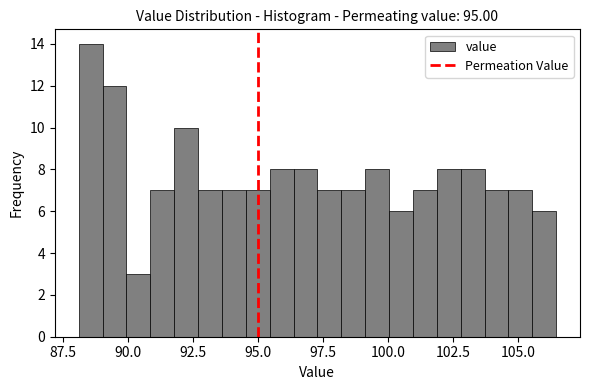

Around what value on the x-axis is the tallest bar? Give the approximate position of its centre, as read against the axis.

88.5